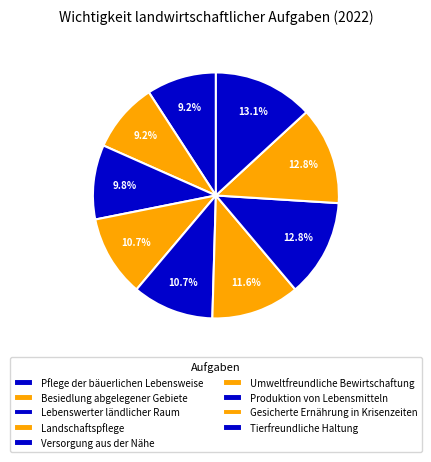

How many segments does this pie chart have?

9